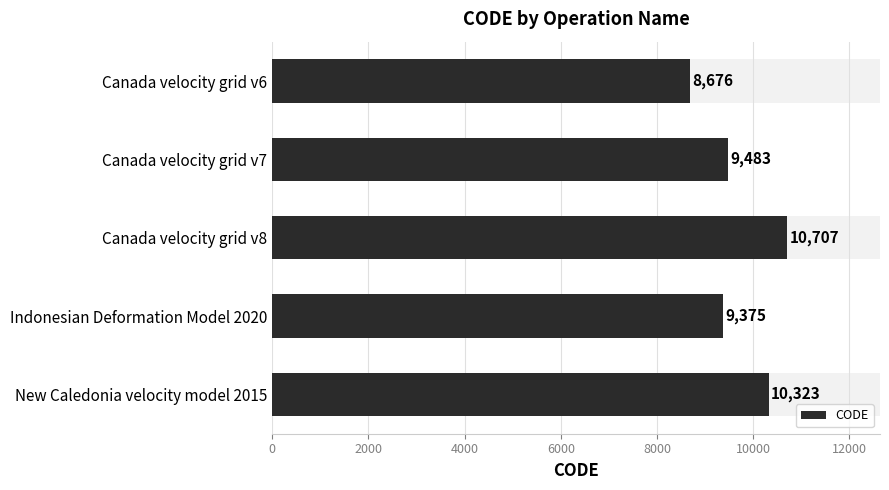

Is it true that the value at 4000 is 18177?

False